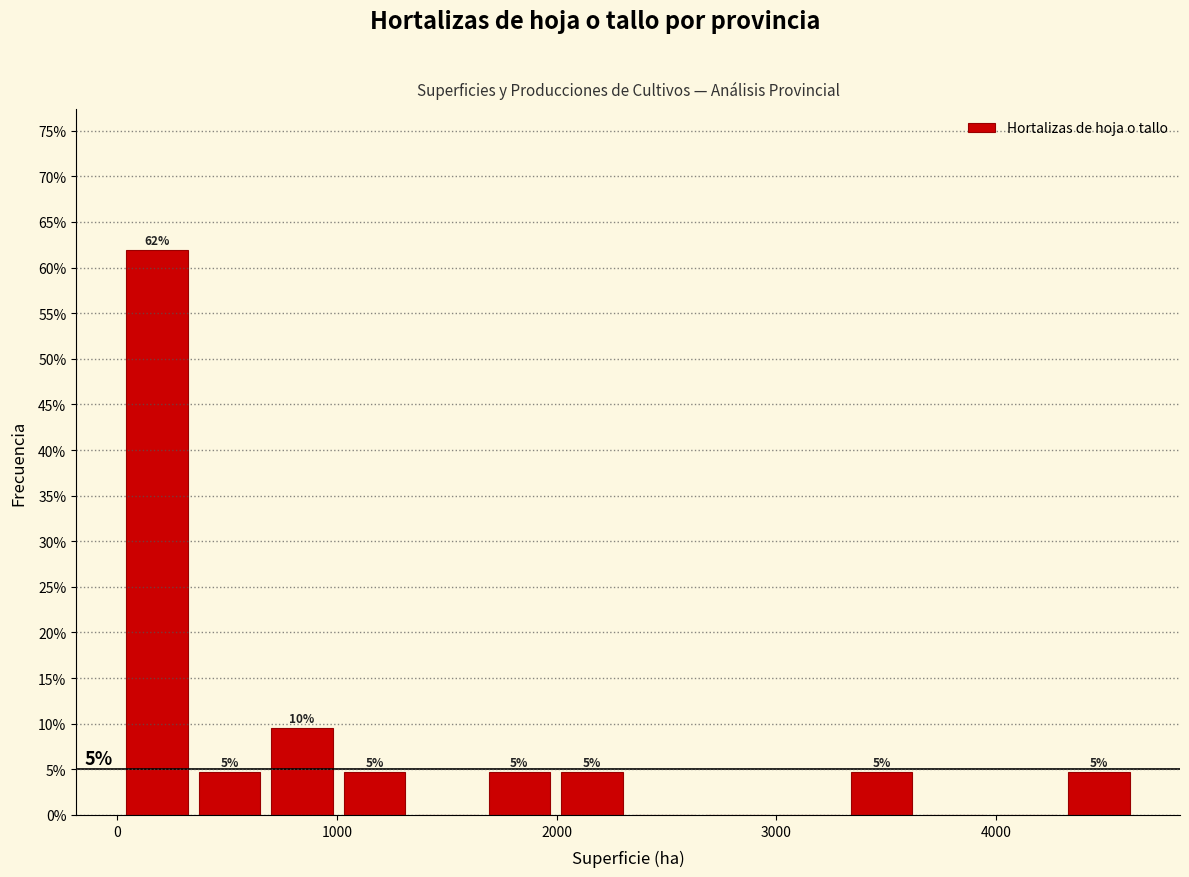

Around what value on the x-axis is the tallest bar? Give the approximate position of its centre, as read against the axis.

200